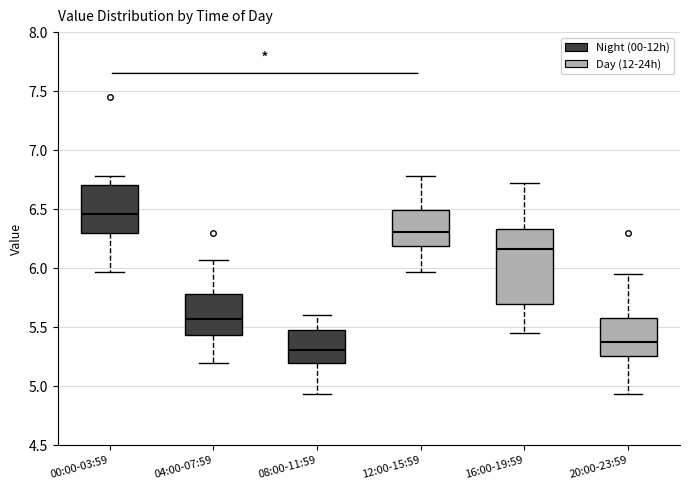

Reading left to right, read every box against the y-axis: the position of its median line, the range the box covers, and the ends of its whiskers. The values are not printed on the chart, so give them approximately, as read against the axis.

00:00-03:59: median 6.45, box 6.30 to 6.70, whiskers 5.95 to 6.80
04:00-07:59: median 5.55, box 5.45 to 5.80, whiskers 5.20 to 6.05
08:00-11:59: median 5.30, box 5.20 to 5.50, whiskers 4.95 to 5.60
12:00-15:59: median 6.30, box 6.20 to 6.50, whiskers 5.95 to 6.80
16:00-19:59: median 6.15, box 5.70 to 6.35, whiskers 5.45 to 6.70
20:00-23:59: median 5.40, box 5.25 to 5.60, whiskers 4.95 to 5.95